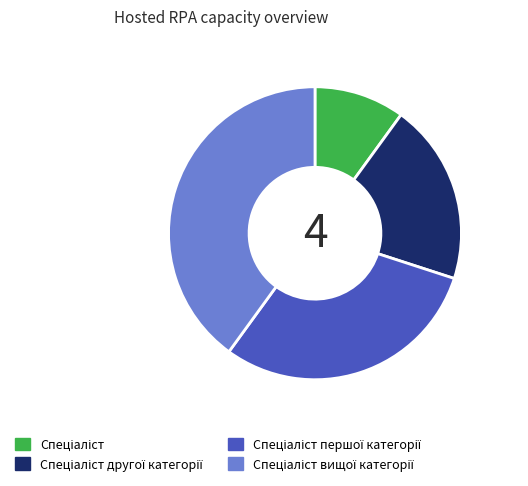

Is there a majority slice in this chart?

No